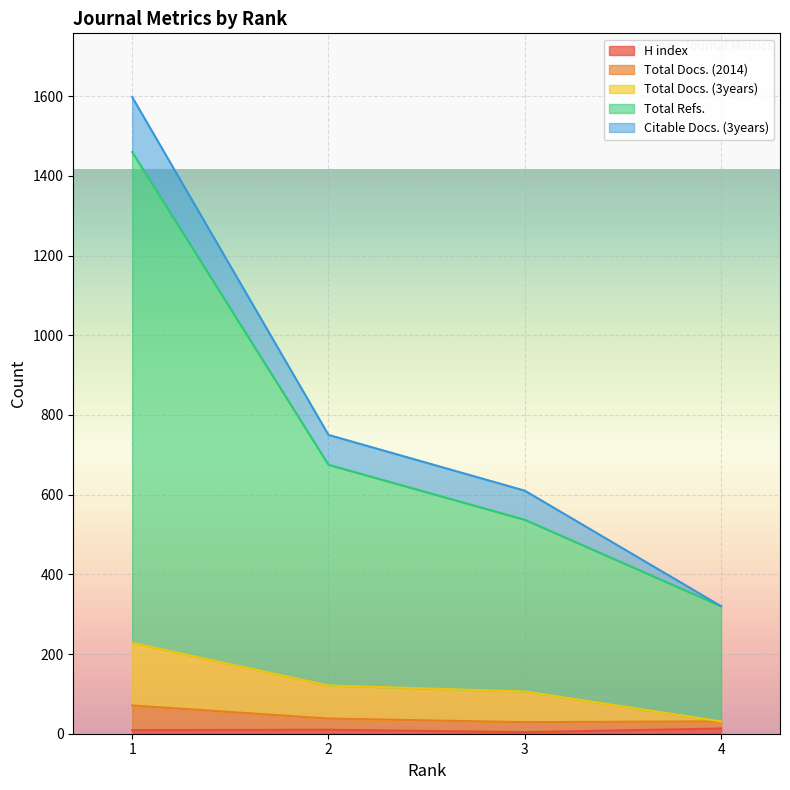

Which category has the highest value in the Total Docs. (2014) series?

1